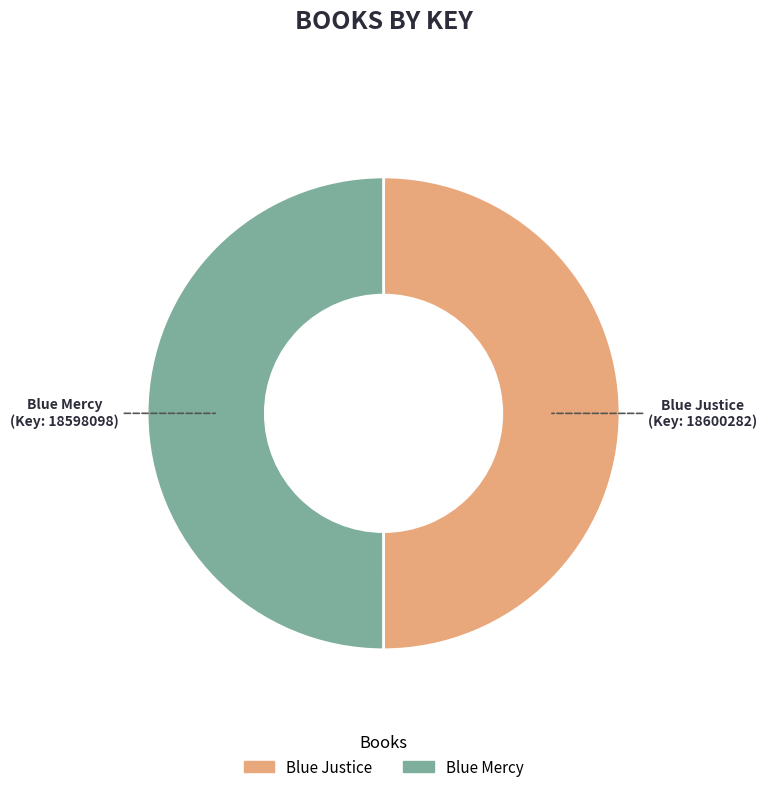

How many slices are in this pie chart?

2